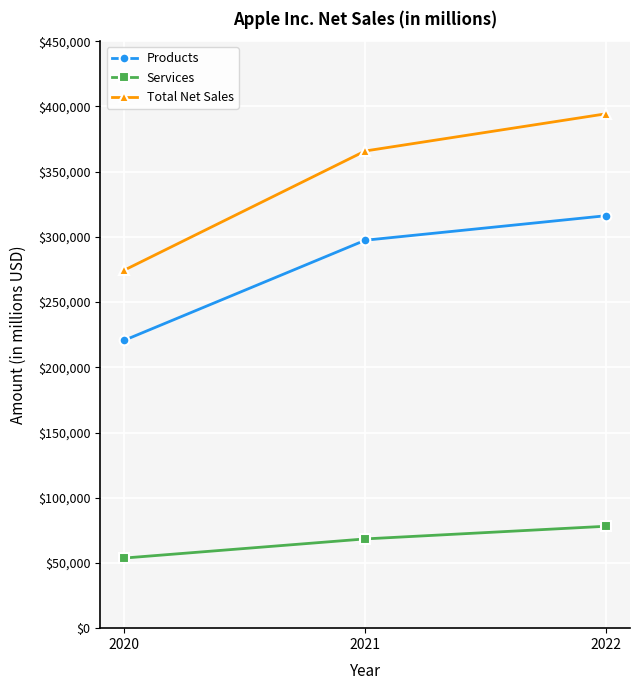

Which series has the largest total across all categories?

Total Net Sales